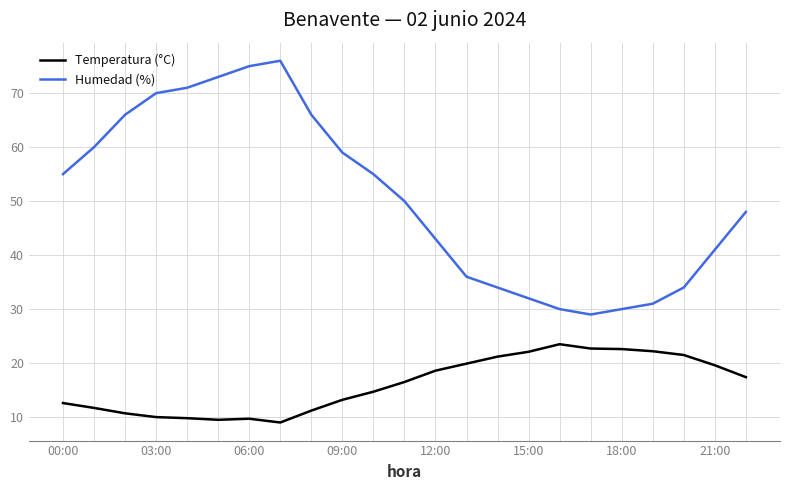

Which series has the widest spread of values?

Humedad (%)